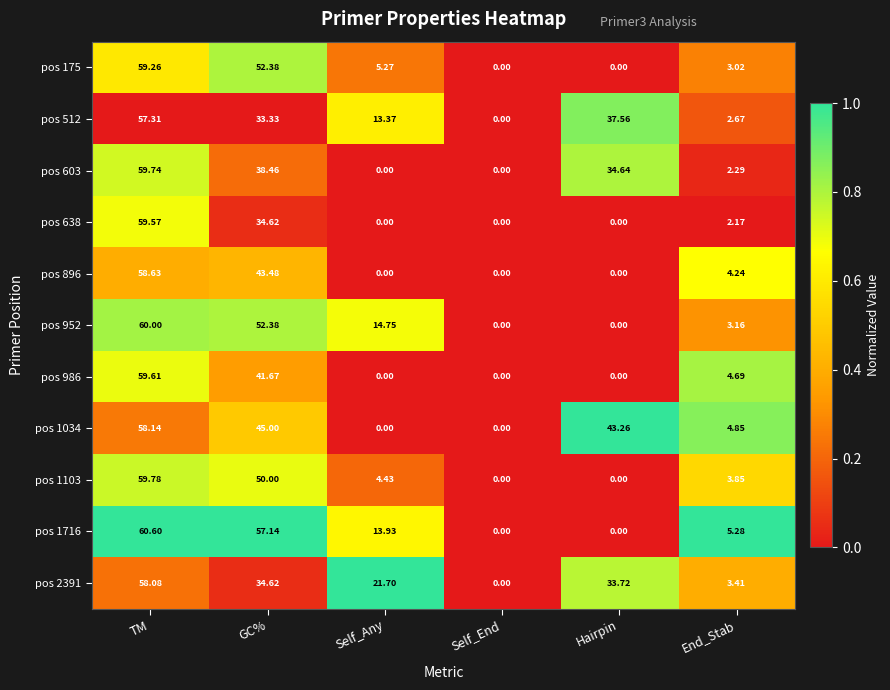

At which label does pos 1034 first exceed 43?

TM